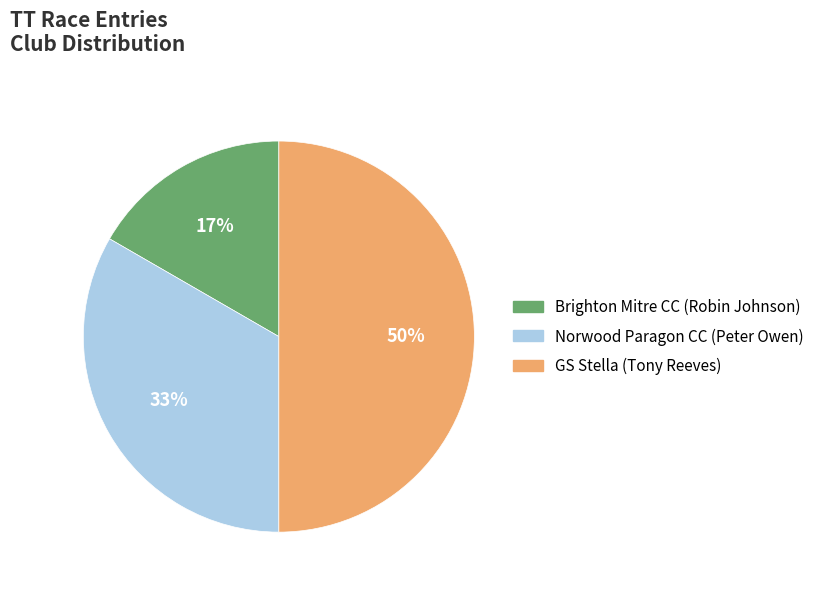

What is the largest slice in the pie chart?

GS Stella (Tony Reeves)